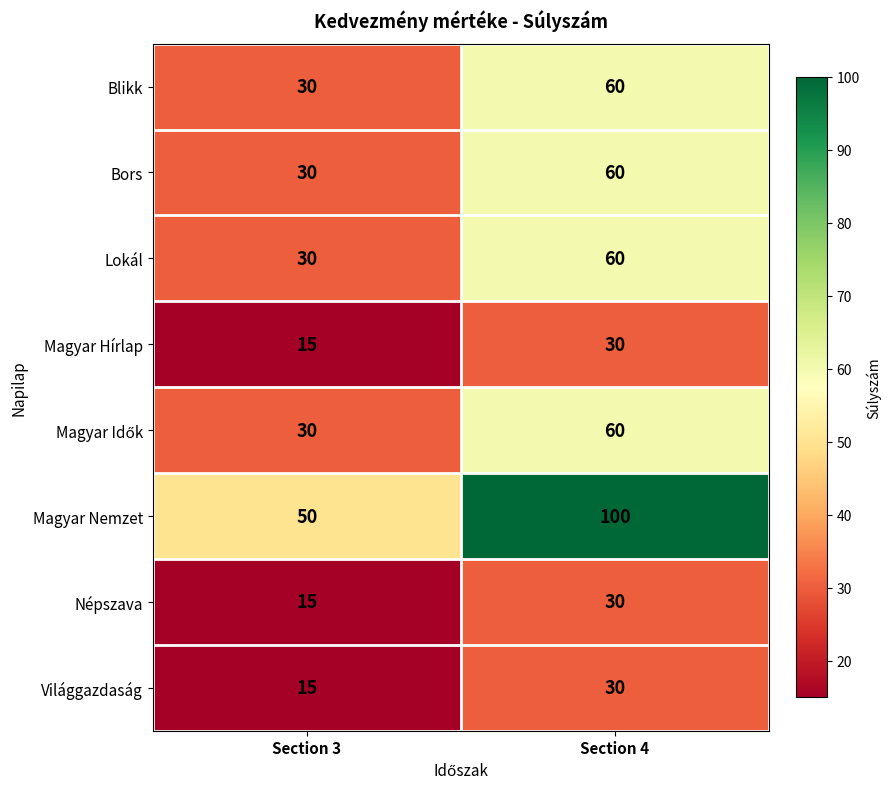

The Magyar Nemzet series shows 85 at Section 3. True or false?

False